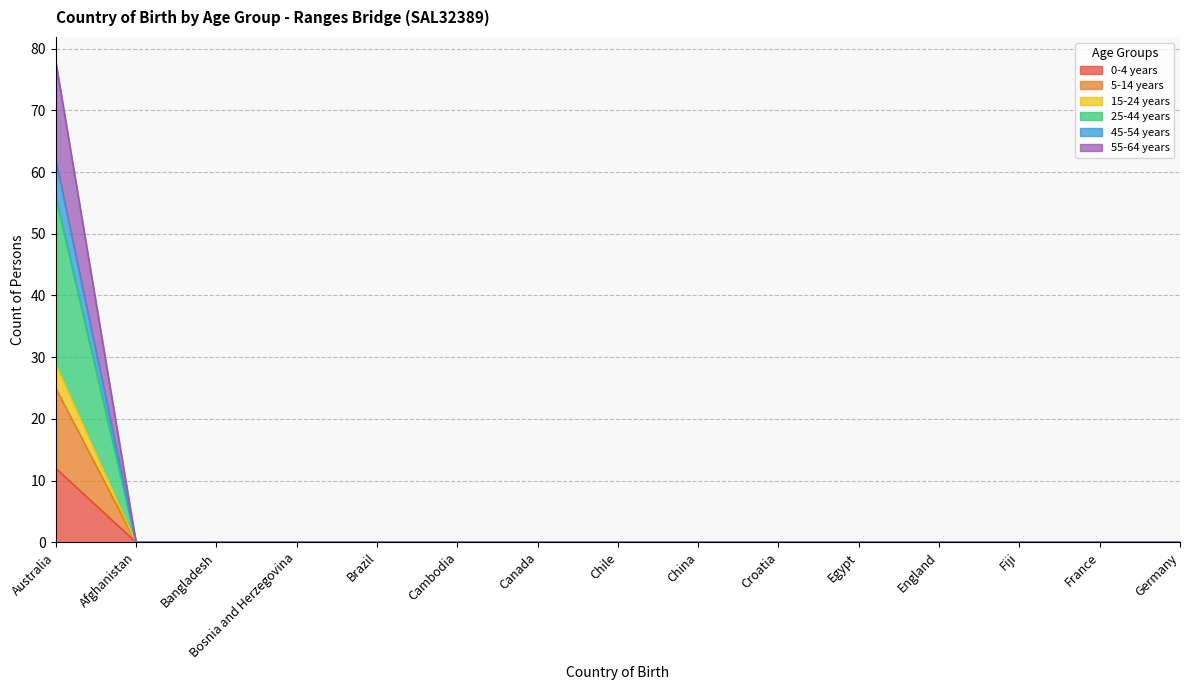

At which category does the chart reach its peak across all series?

Australia